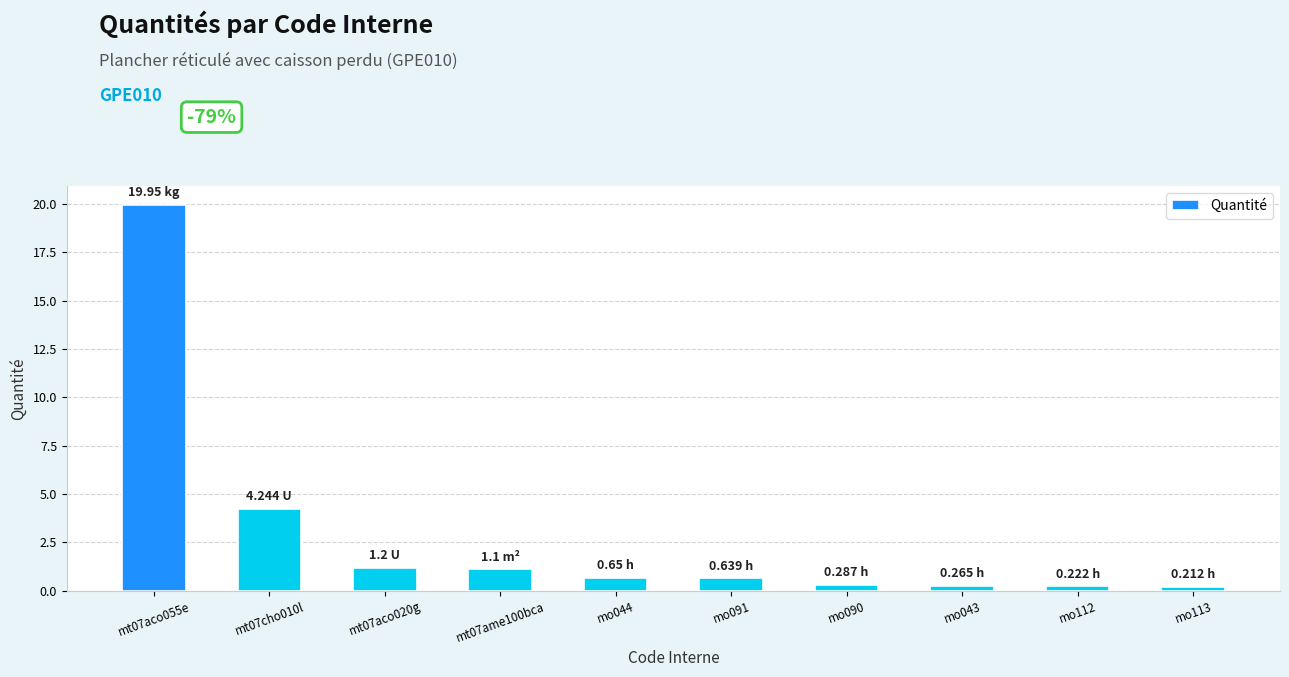

Where is the data nearest to the value 10?

mt07cho010l